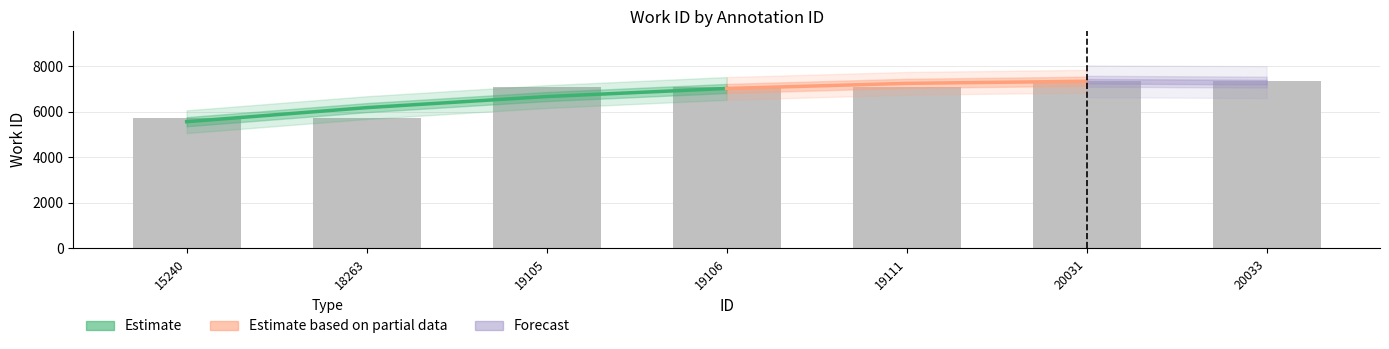

What is the smallest value displayed?

5712